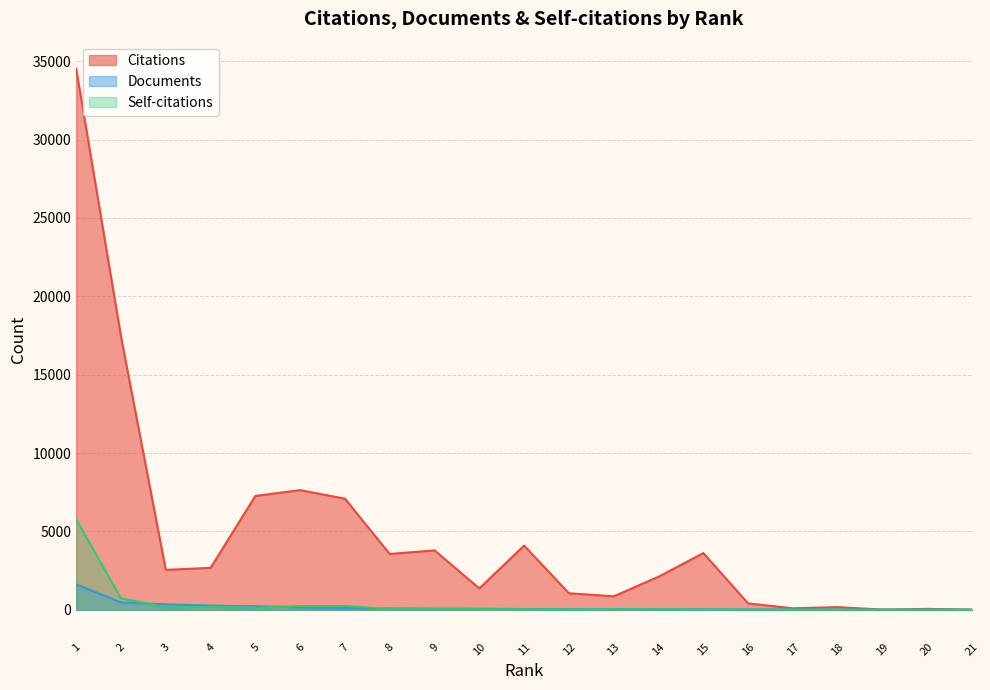

What is the maximum value shown in the chart?

34522